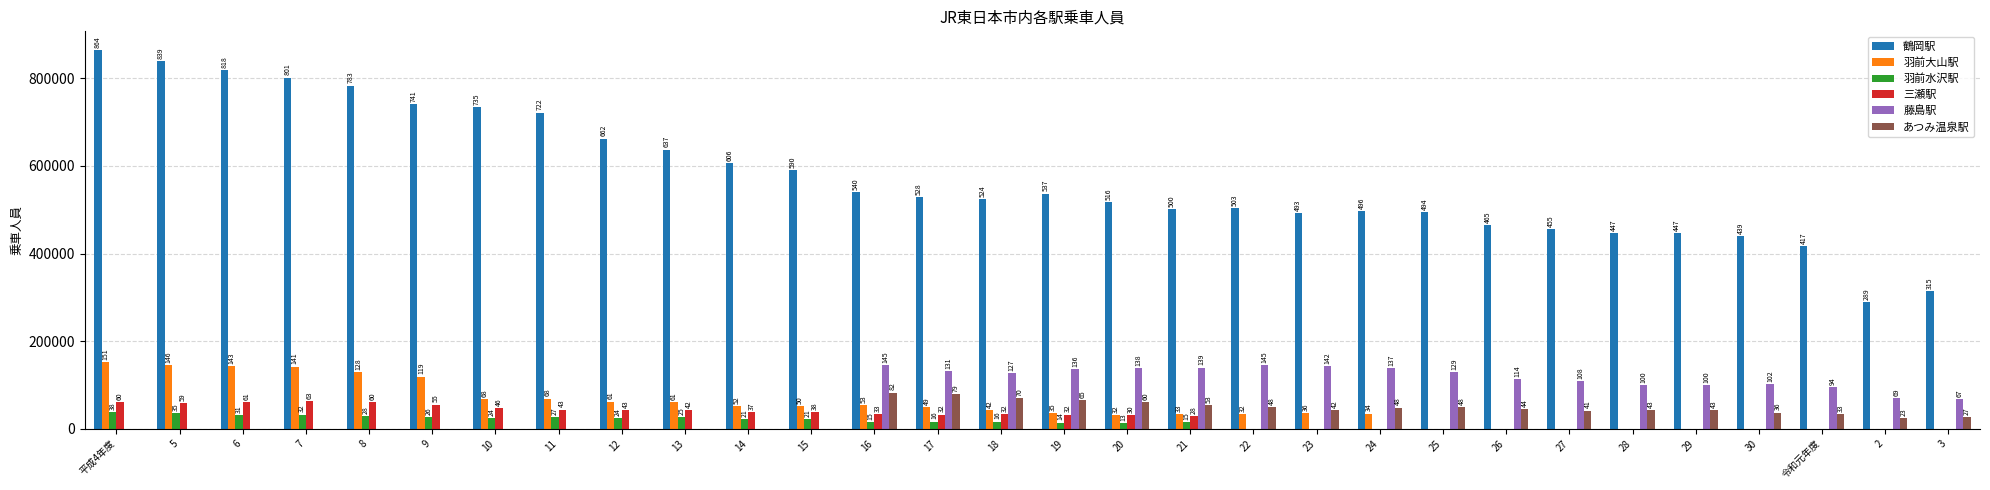

What are all the series names shown in the legend?

鶴岡駅, 羽前大山駅, 羽前水沢駅, 三瀬駅, 藤島駅, あつみ温泉駅